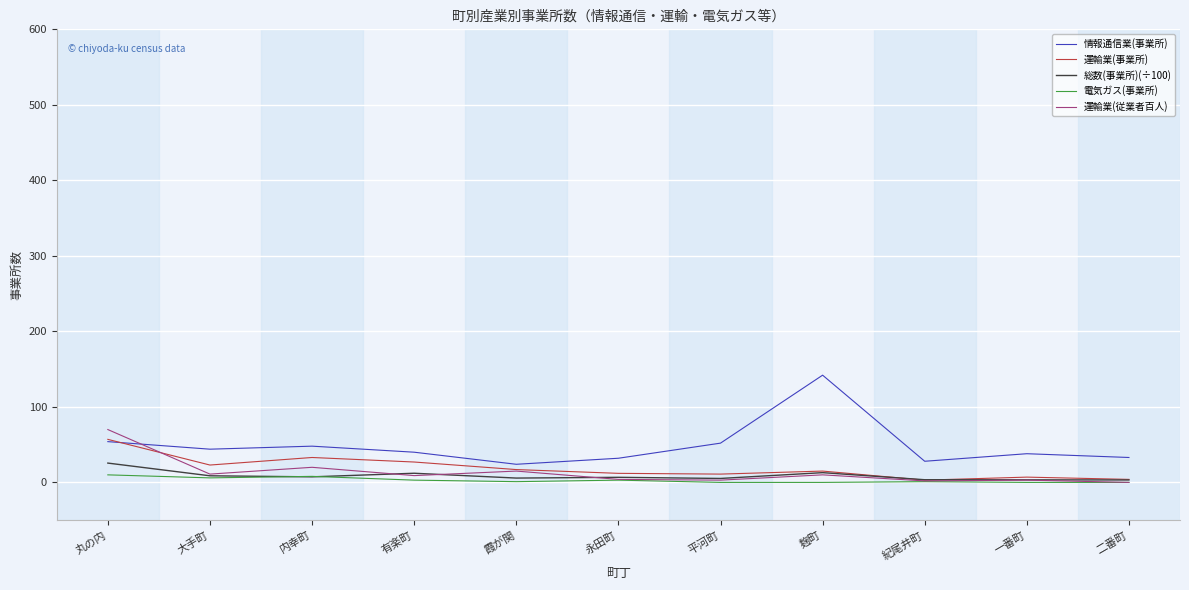

True or false: 運輸業(事業所) has a value of 23.0 at 大手町.

True